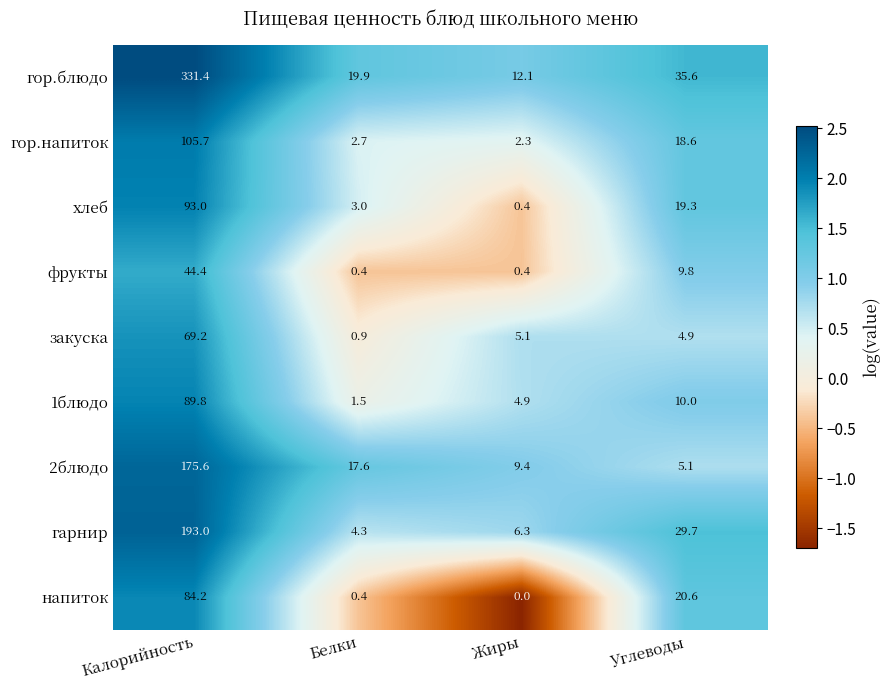

What is the smallest value displayed?

0.0